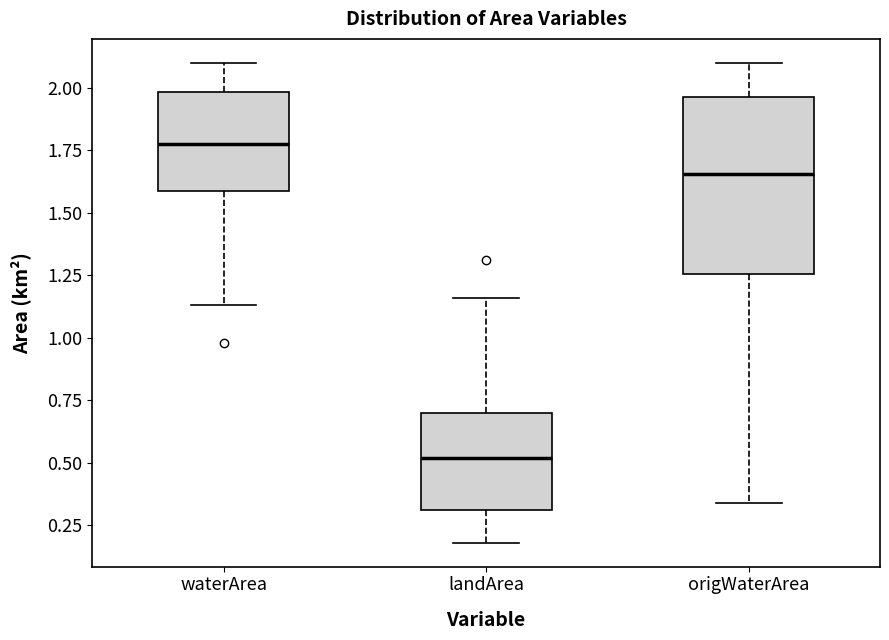

Reading left to right, read every box against the y-axis: the position of its median line, the range the box covers, and the ends of its whiskers. The values are not printed on the chart, so give them approximately, as read against the axis.

waterArea: median 1.80, box 1.60 to 2.00, whiskers 1.15 to 2.10
landArea: median 0.50, box 0.30 to 0.70, whiskers 0.20 to 1.15
origWaterArea: median 1.65, box 1.25 to 1.95, whiskers 0.35 to 2.10